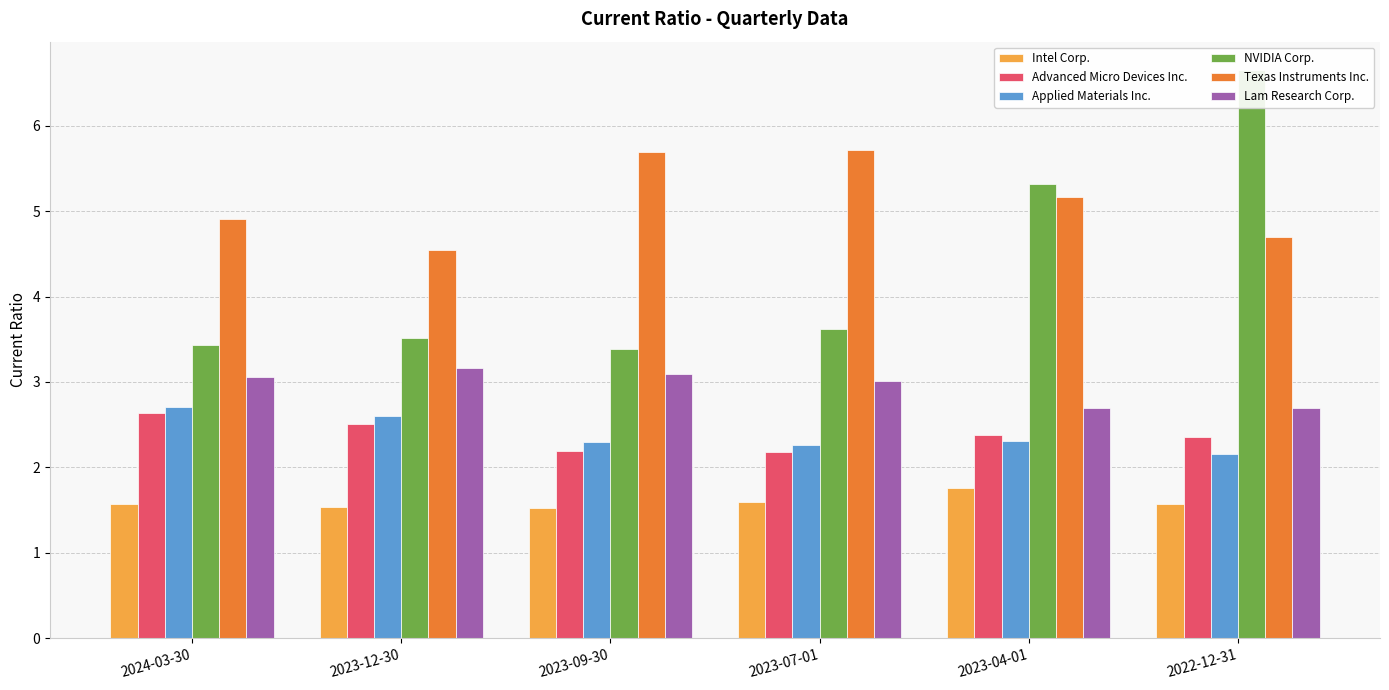

At which label is Applied Materials Inc. closest to 2?

2022-12-31